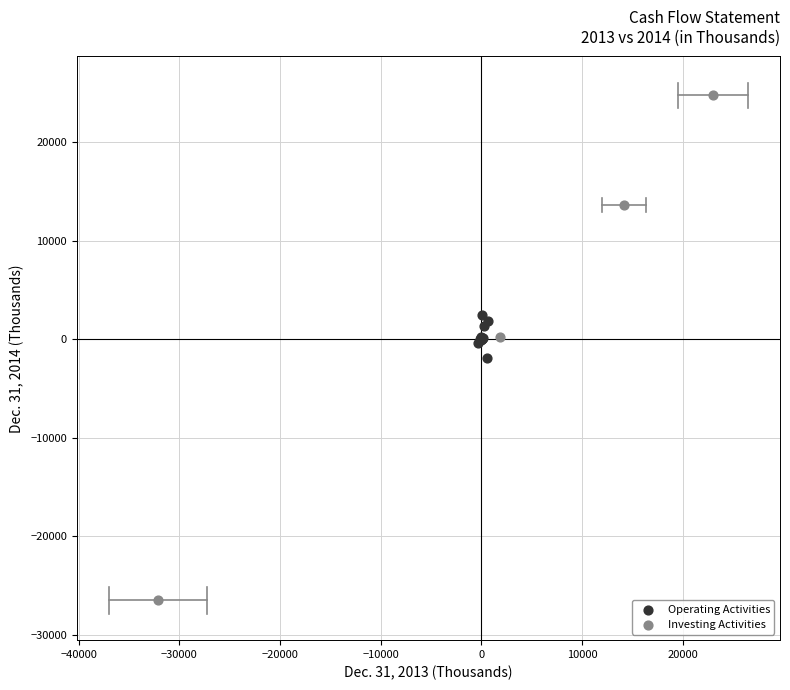

Which series has the largest Y range (max minus min)?

Investing Activities